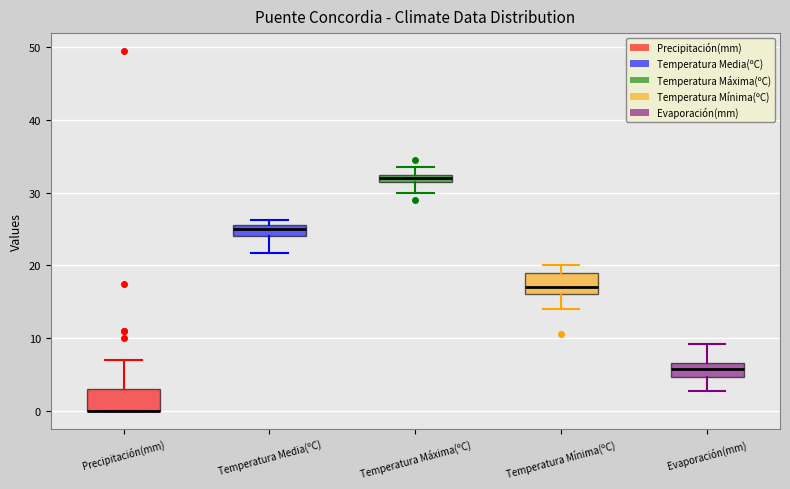

Where does the median line of the box for Evaporación(mm) sit on the y-axis? The values are not printed on the chart, so give them approximately, as read against the axis.

6